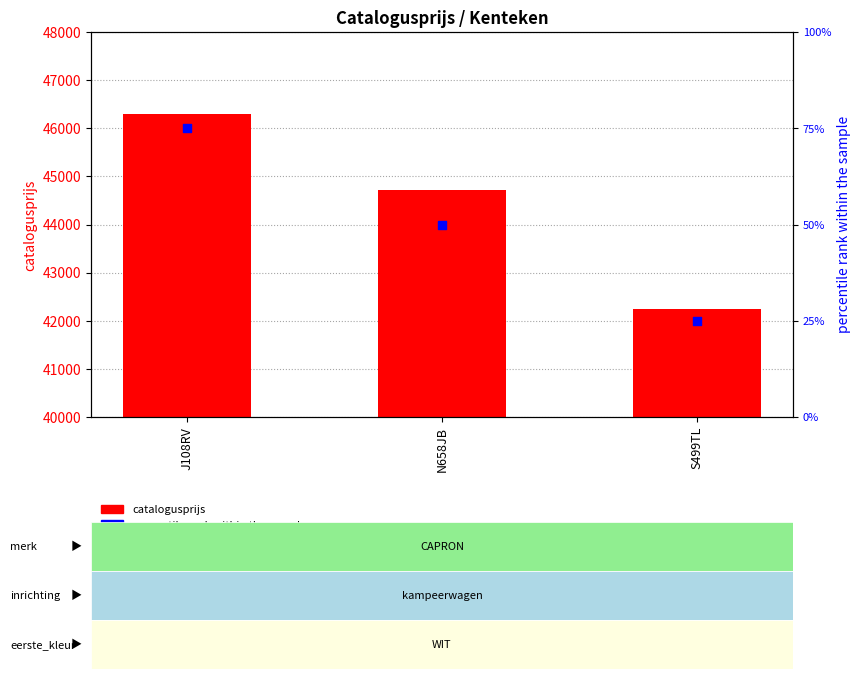

Which series has the largest total across all categories?

catalogusprijs